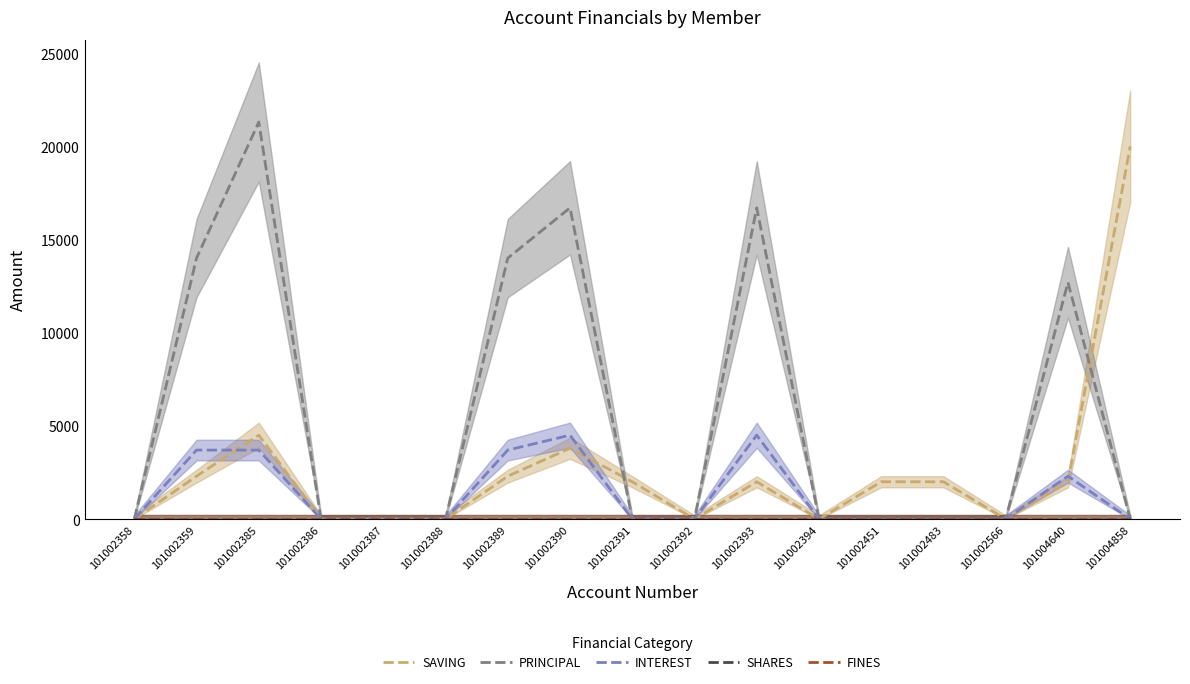

True or false: INTEREST and FINES intersect in this chart.

False